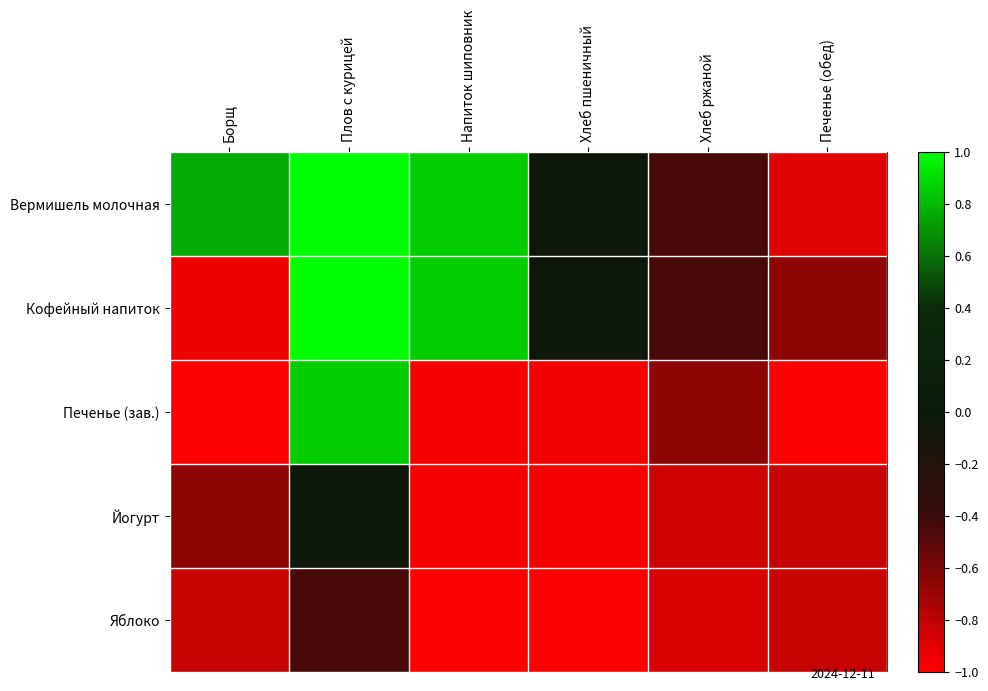

What is the difference between the highest and lowest values at Хлеб ржаной?

0.4